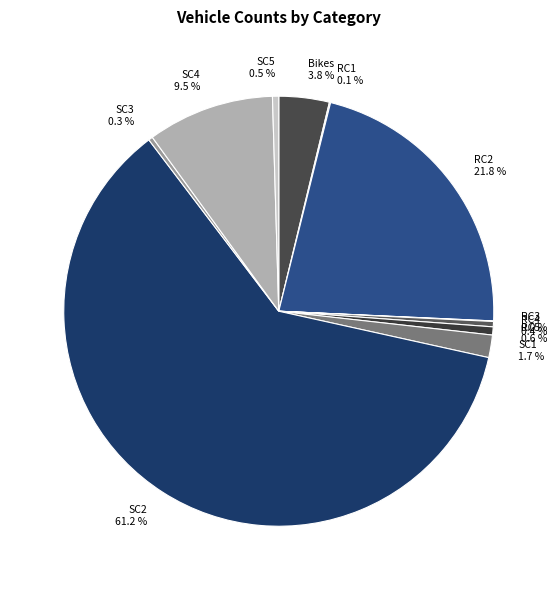

Which slice is the largest?

SC2